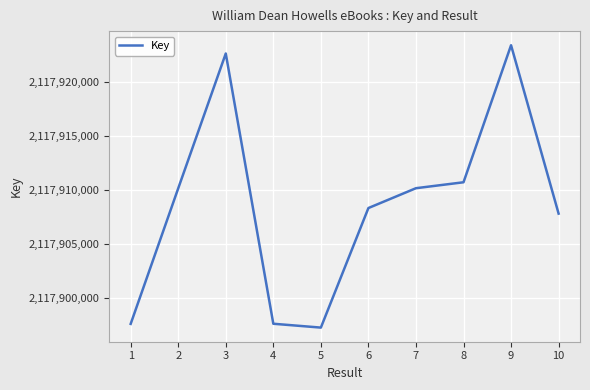

What is the change in value from 7 to 9?

+13233